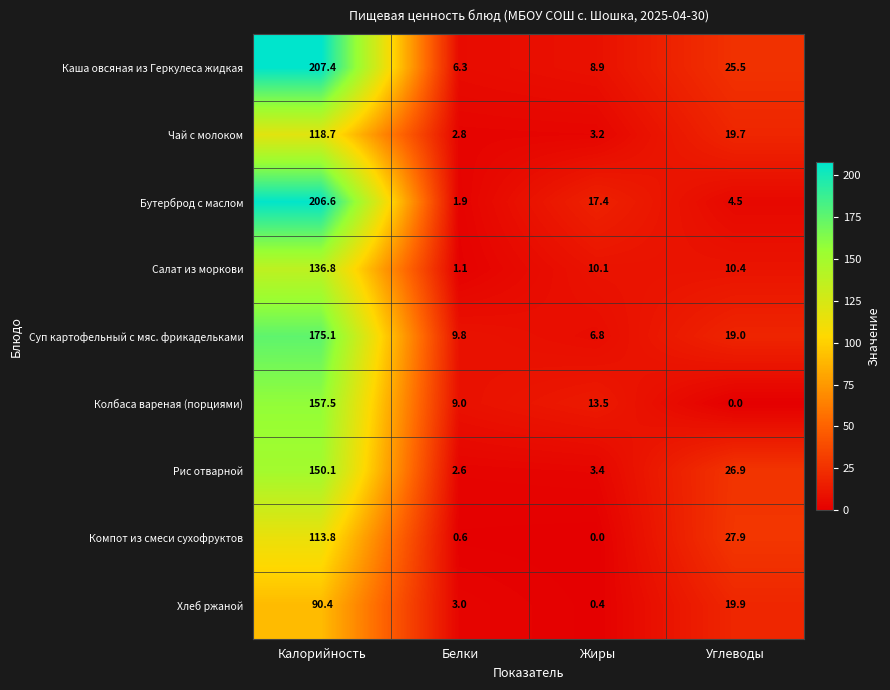

What is the difference between the Чай с молоком values at Белки and Жиры?

0.4